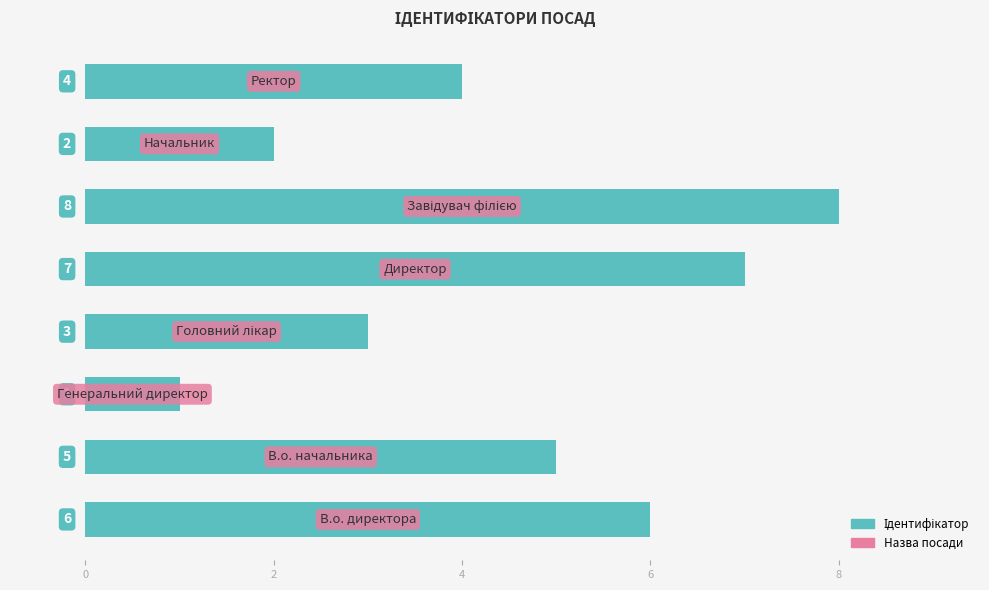

How many bars are there in total?

8